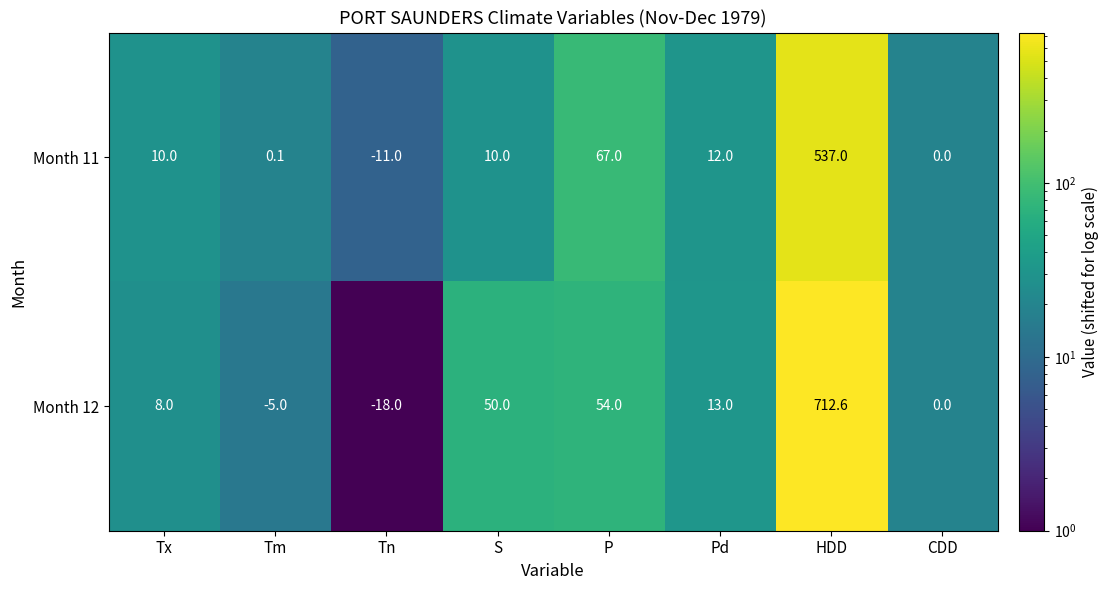

Which label corresponds to the smallest value in the chart?

Tn